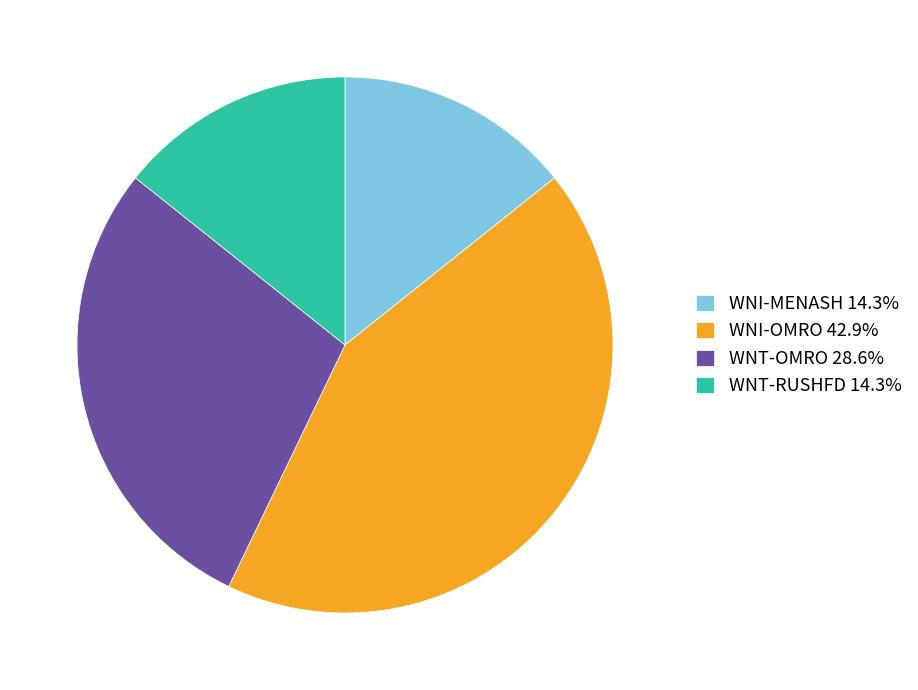

What is the ratio of the value at WNI-OMRO to the value at WNT-RUSHFD?

3.0